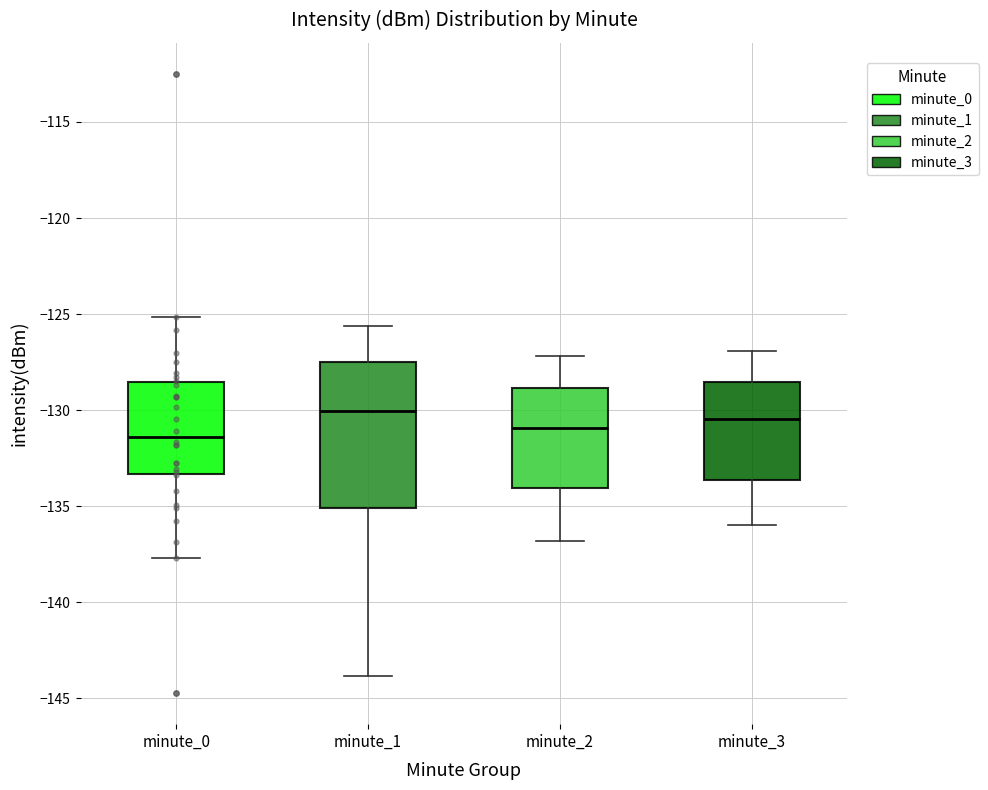

Which box is the tallest, from its lower edge to its upper edge?

minute_1